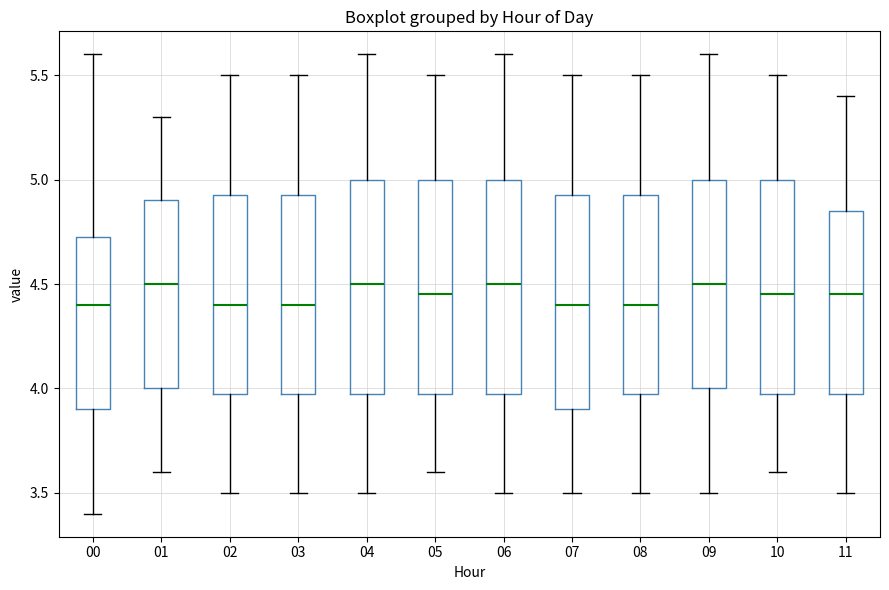

Reading left to right, read every box against the y-axis: the position of its median line, the range the box covers, and the ends of its whiskers. The values are not printed on the chart, so give them approximately, as read against the axis.

00: median 4.40, box 3.90 to 4.75, whiskers 3.40 to 5.60
01: median 4.50, box 4.00 to 4.90, whiskers 3.60 to 5.30
02: median 4.40, box 4.00 to 4.95, whiskers 3.50 to 5.50
03: median 4.40, box 4.00 to 4.95, whiskers 3.50 to 5.50
04: median 4.50, box 4.00 to 5.00, whiskers 3.50 to 5.60
05: median 4.45, box 4.00 to 5.00, whiskers 3.60 to 5.50
06: median 4.50, box 4.00 to 5.00, whiskers 3.50 to 5.60
07: median 4.40, box 3.90 to 4.95, whiskers 3.50 to 5.50
08: median 4.40, box 4.00 to 4.95, whiskers 3.50 to 5.50
09: median 4.50, box 4.00 to 5.00, whiskers 3.50 to 5.60
10: median 4.45, box 4.00 to 5.00, whiskers 3.60 to 5.50
11: median 4.45, box 4.00 to 4.85, whiskers 3.50 to 5.40